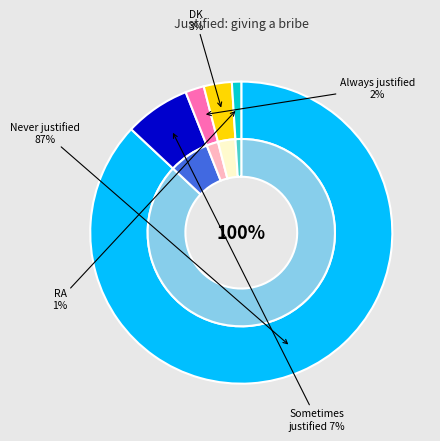

Rank the categories by value from highest to lowest.

Never justified, Sometimes justified, DK, Always justified, RA